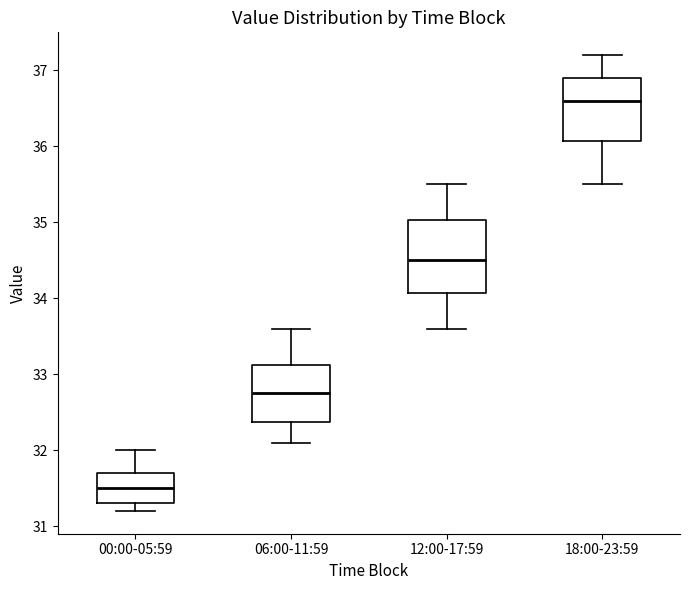

Where does the lower whisker of the box for 18:00-23:59 end on the y-axis? The values are not printed on the chart, so give them approximately, as read against the axis.

35.5